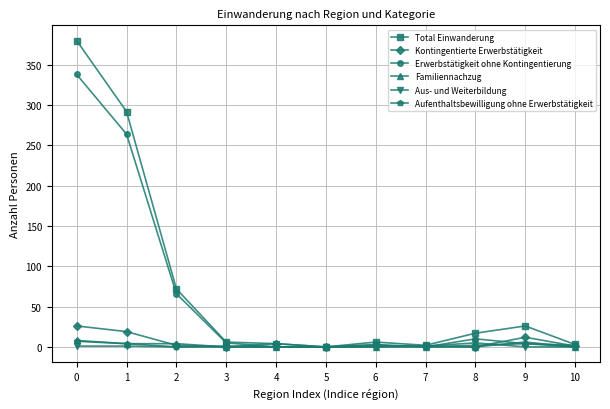

True or false: Erwerbstätigkeit ohne Kontingentierung has a value of 570 at 0.

False